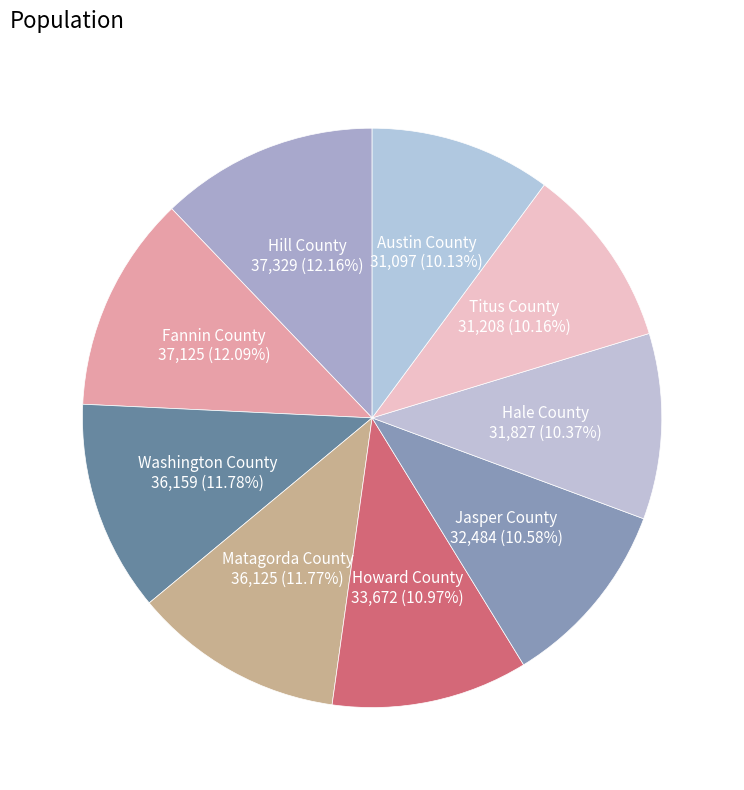

How many segments does this pie chart have?

9